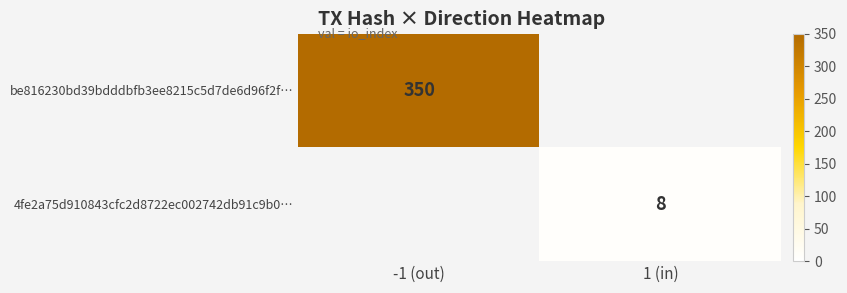

The 4fe2a75d910843cfc2d8722ec002742db91c9b0… series shows 8 at 1 (in). True or false?

True